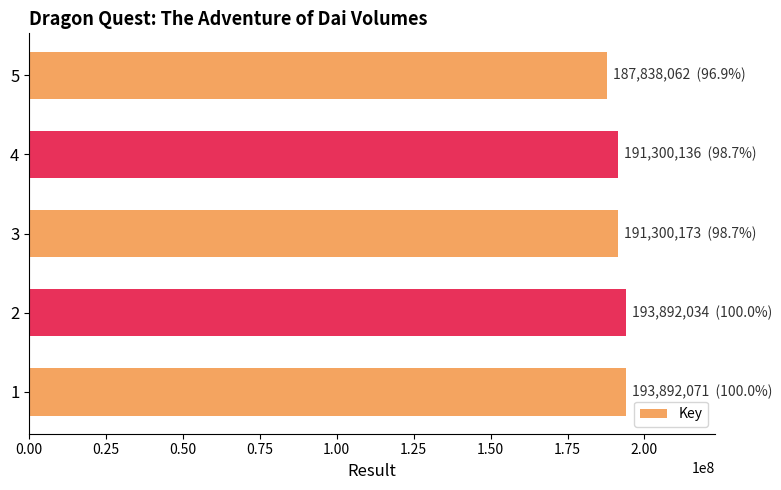

How many data points are less than 191300173?

2